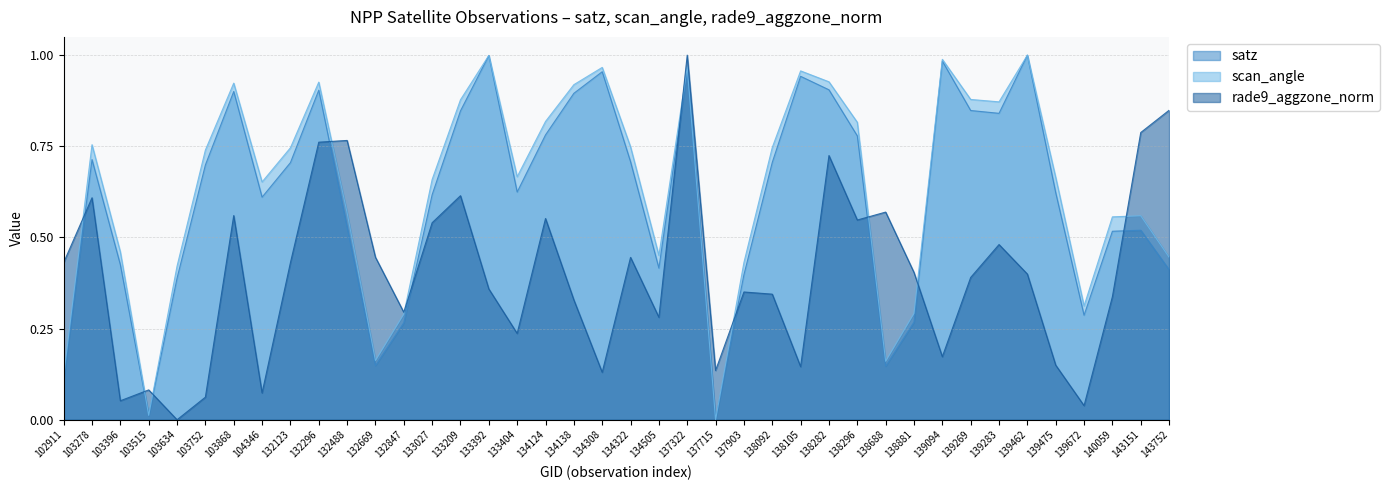

True or false: scan_angle and satz intersect in this chart.

False